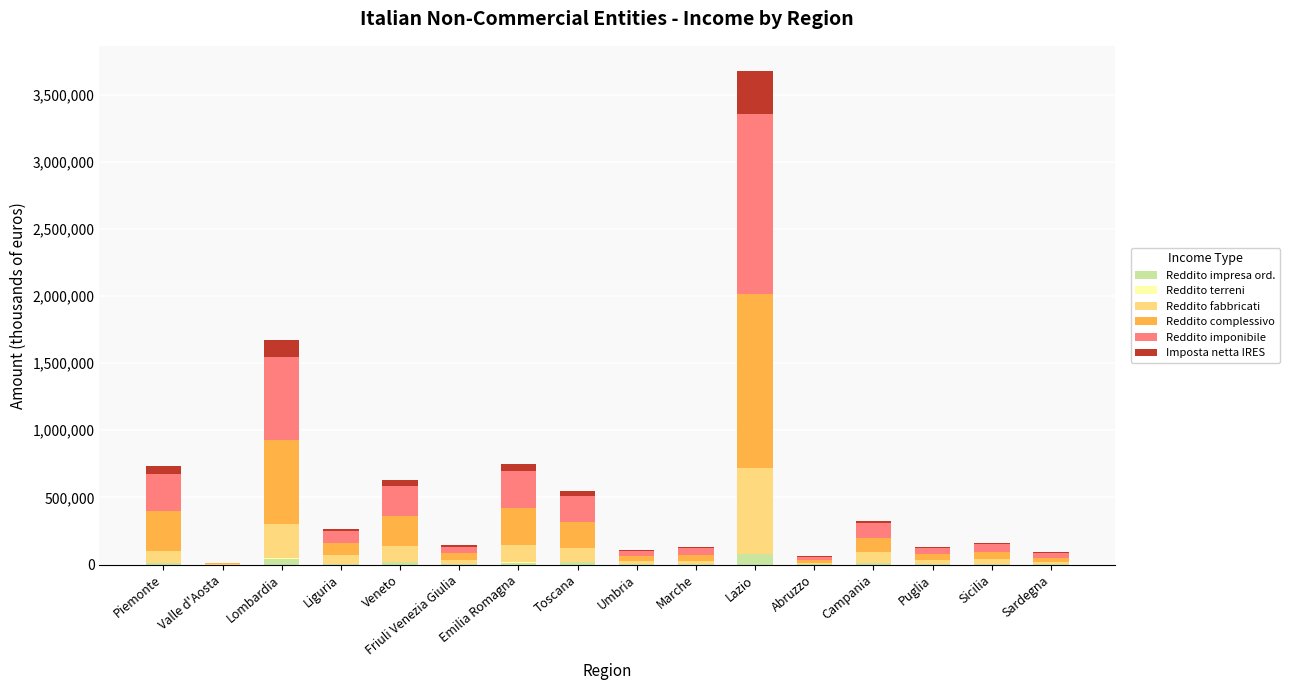

At which category is the sum across all series the highest?

Lazio